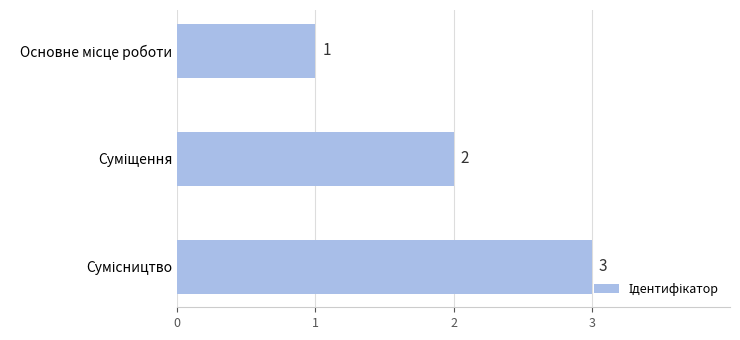

What is the sum of all values?

6